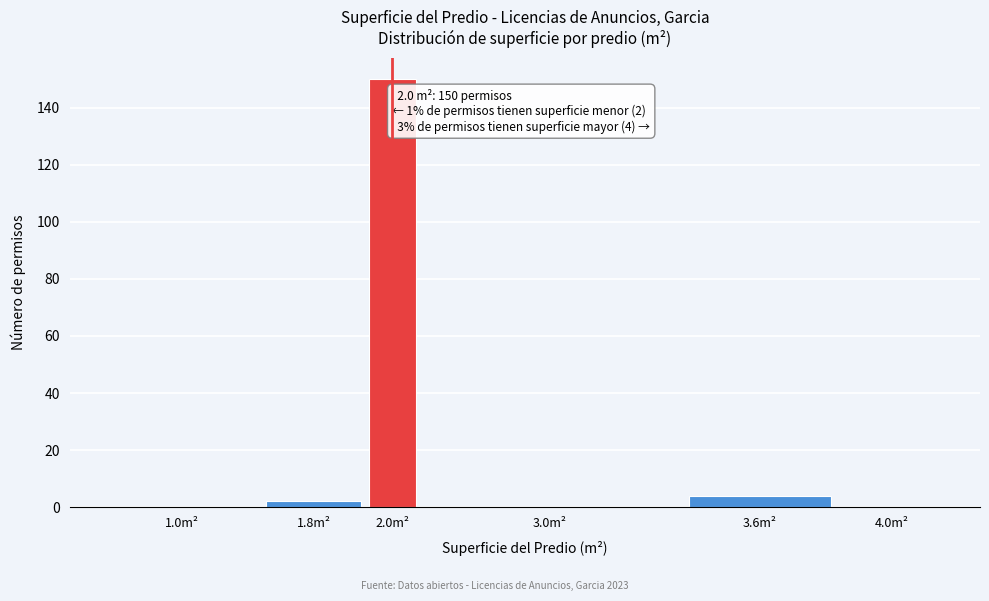

Reading right to left, extract all data points from this chart.

4.0m²=0	3.6m²=4	3.0m²=0	2.0m²=150	1.8m²=2	1.0m²=0